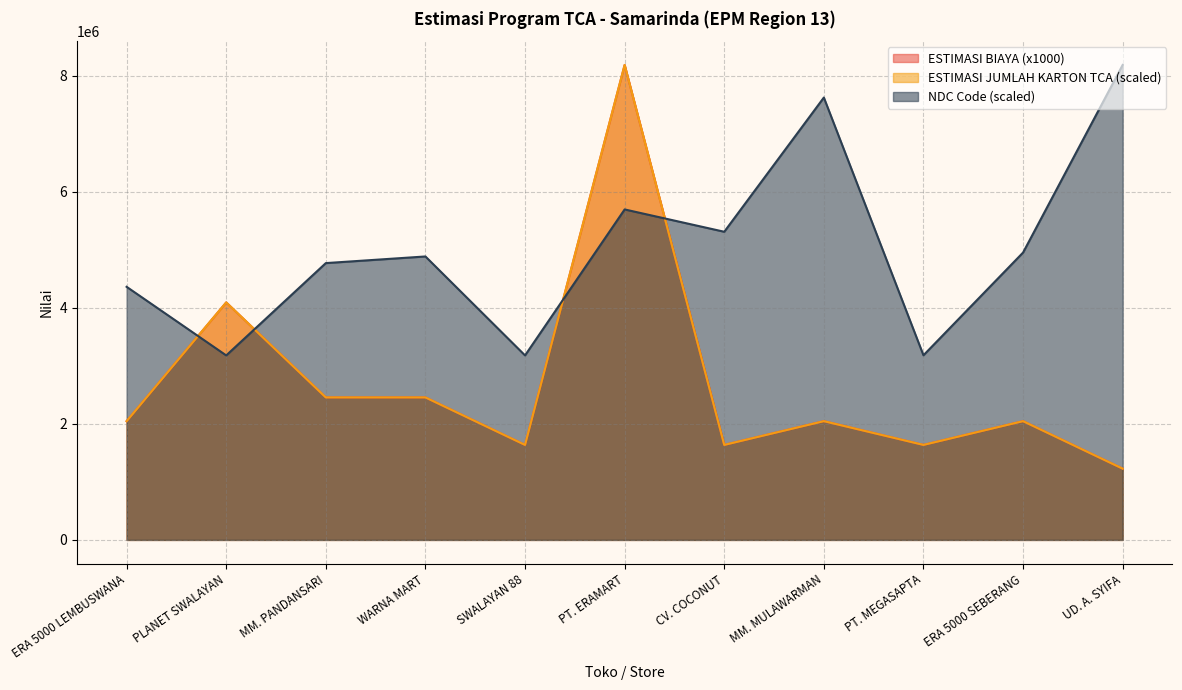

What are all the series names shown in the legend?

ESTIMASI BIAYA (x1000), ESTIMASI JUMLAH KARTON TCA, NDC Code